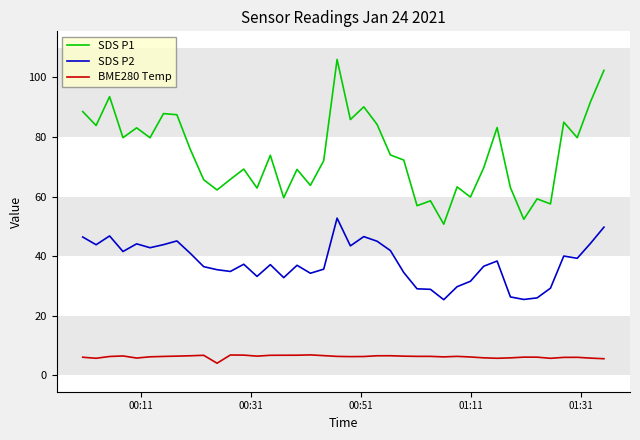

What is the difference between the maximum and minimum values in the SDS P1 series?

55.3